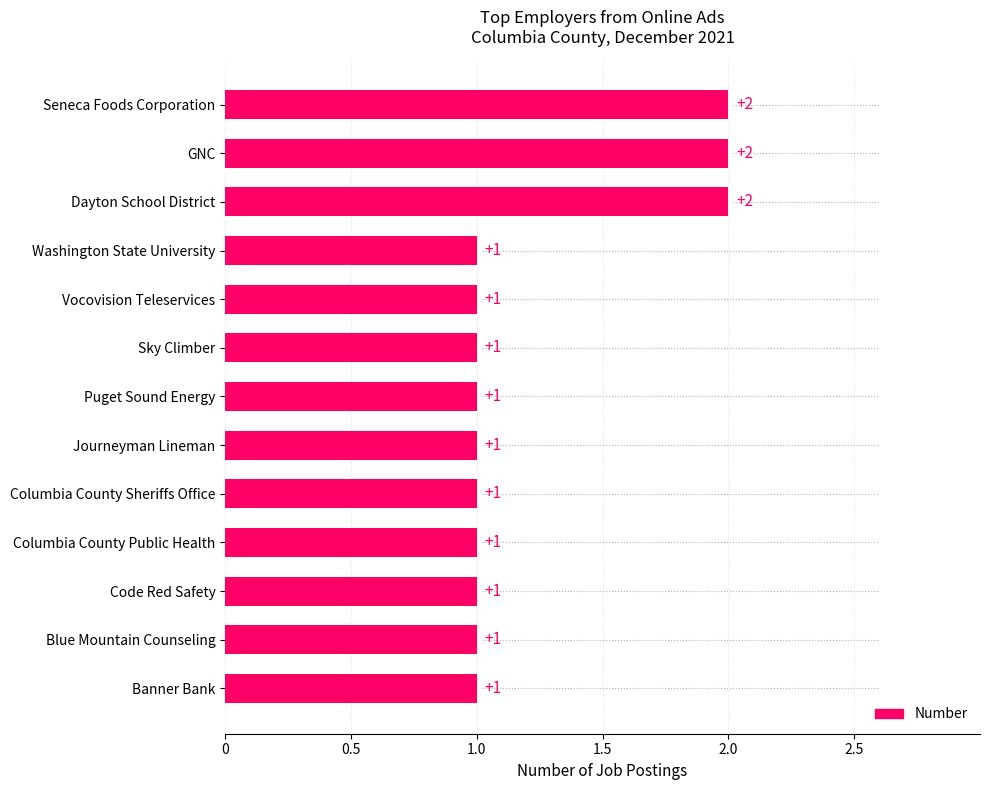

What is the difference between the maximum and minimum values?

1